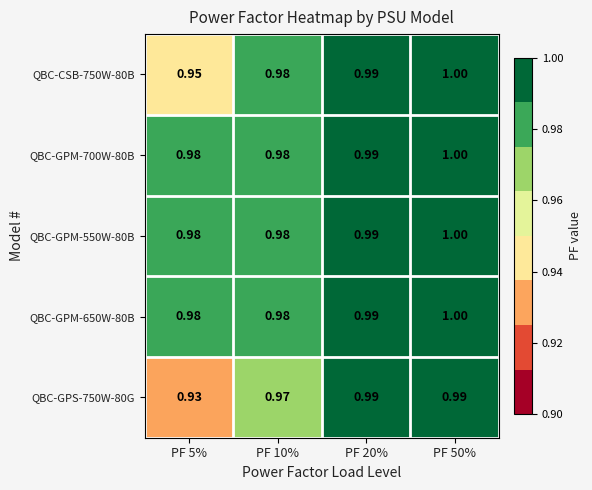

How many data points does each series have?

4